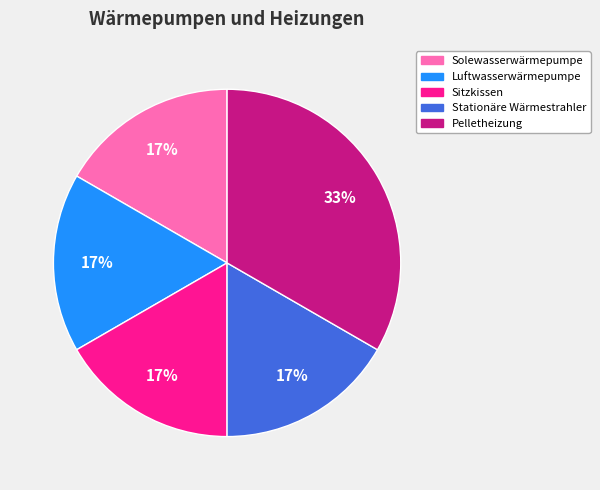

To the nearest percent, what is the average slice percentage?

20%